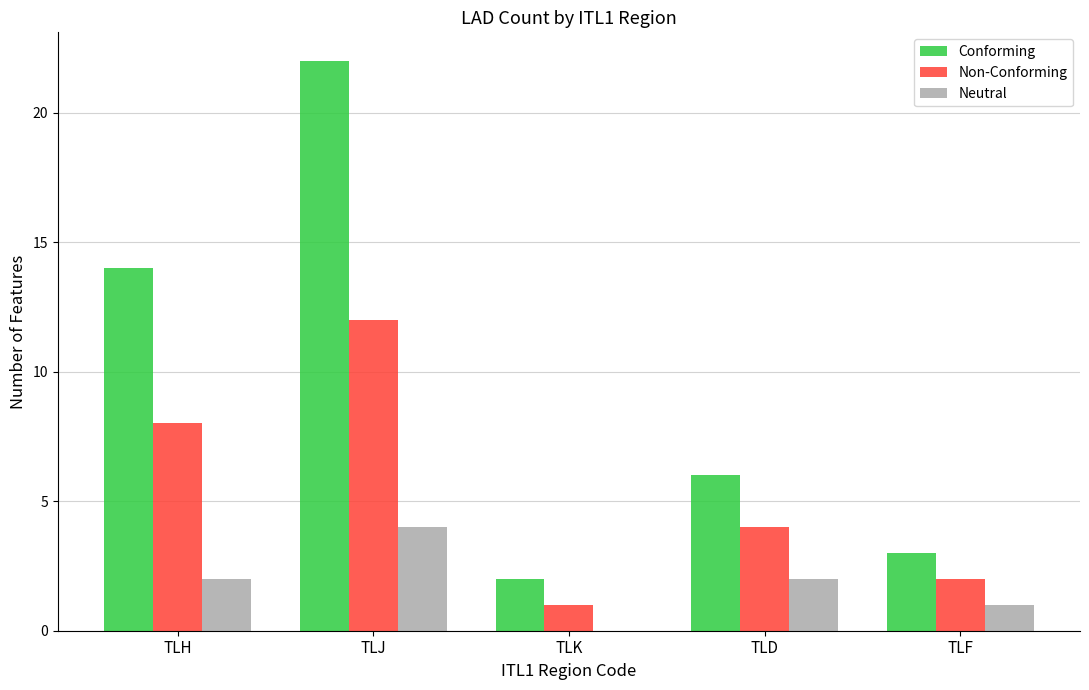

What is the difference between the Neutral values at TLH and TLK?

2